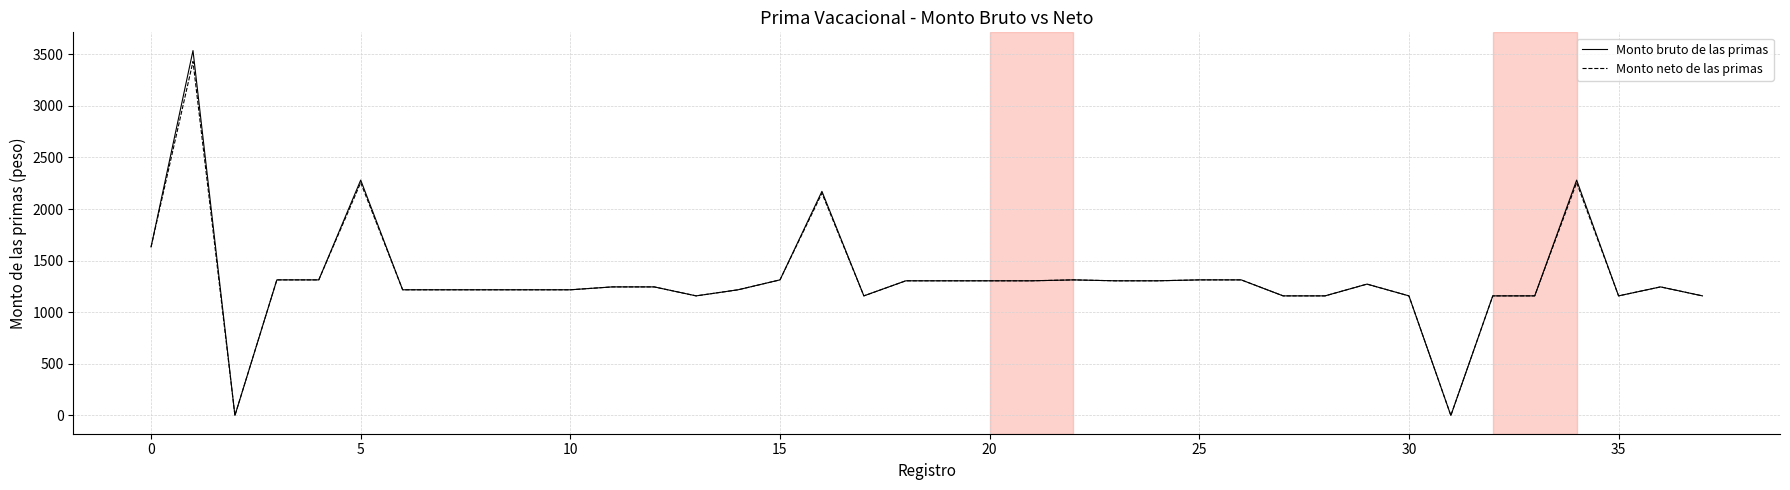

Count the number of data series in this chart.

2